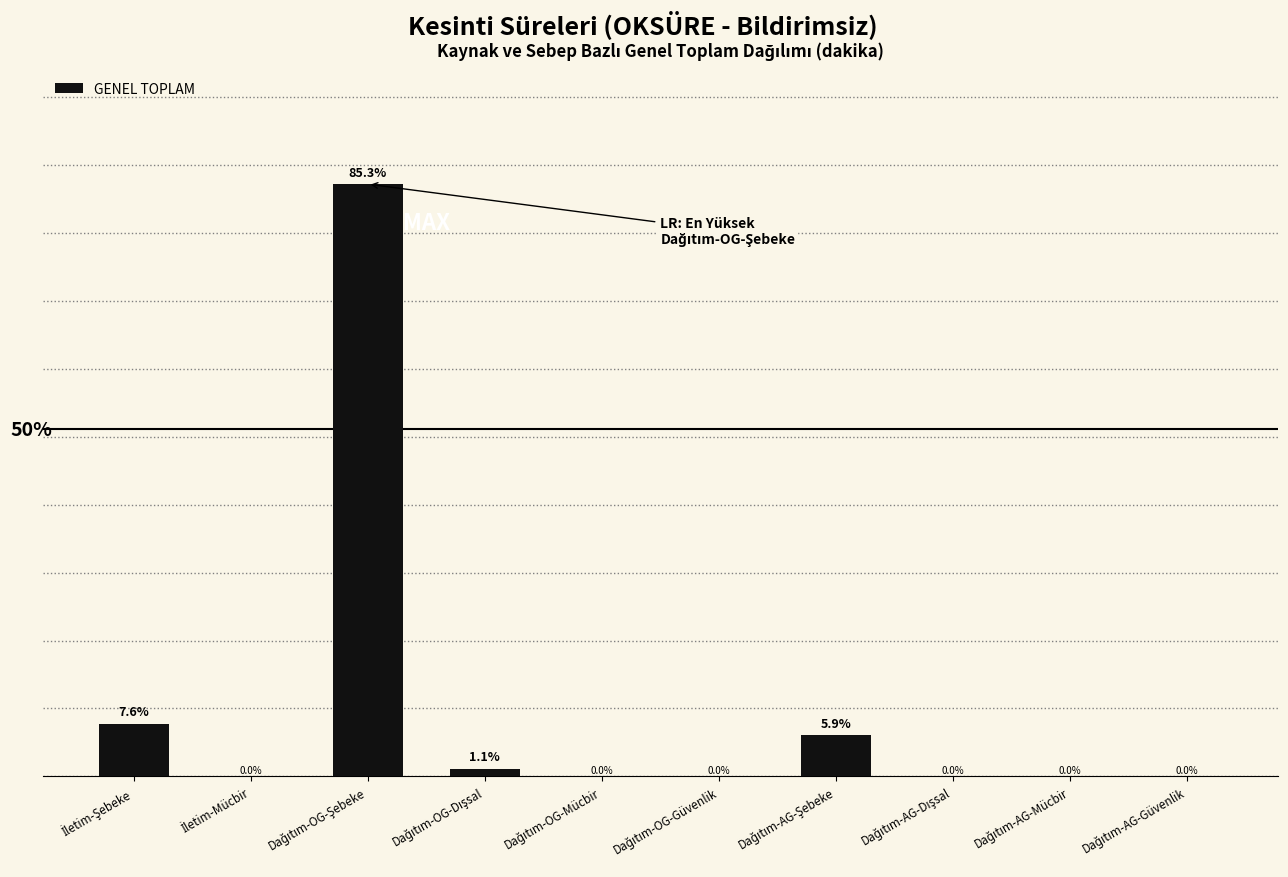

The chart shows a value of 27.0 at İletim-Şebeke. True or false?

False